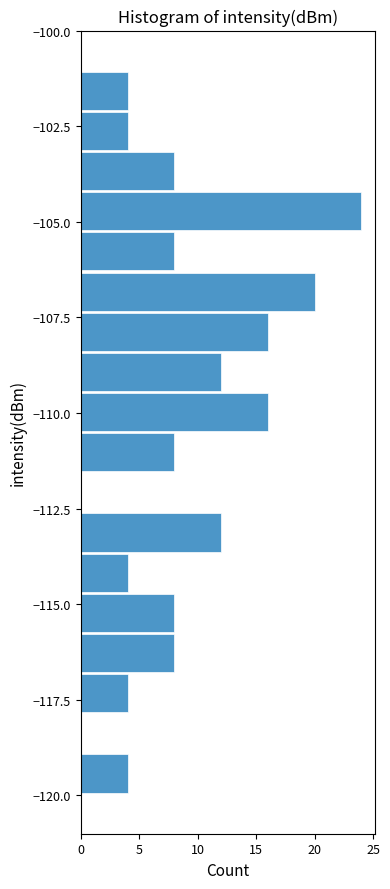

Around what value on the y-axis is the longest bar? Give the approximate position of its centre, as read against the axis.

-104.5